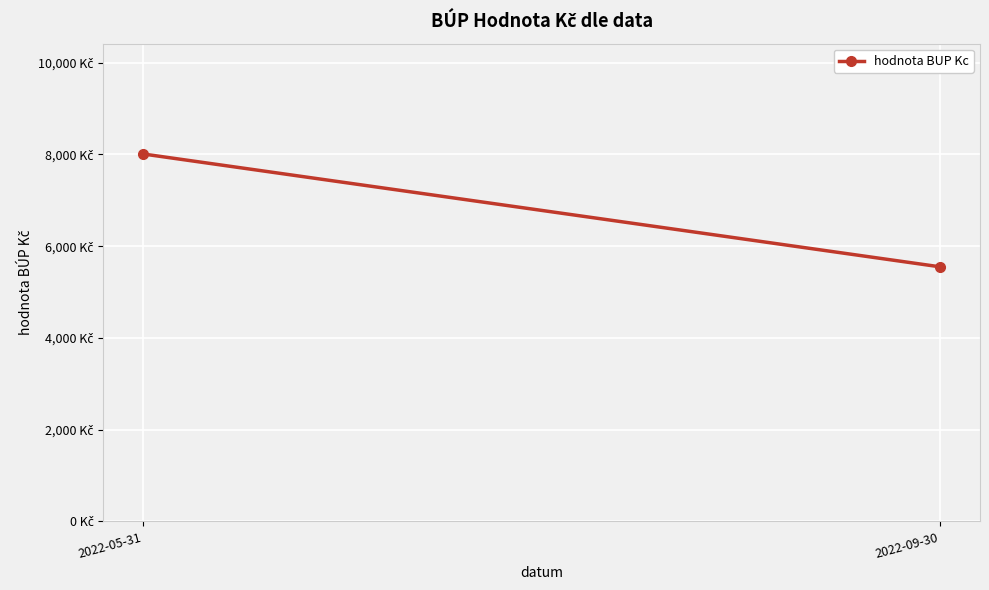

What is the sum of all values?

13560.5